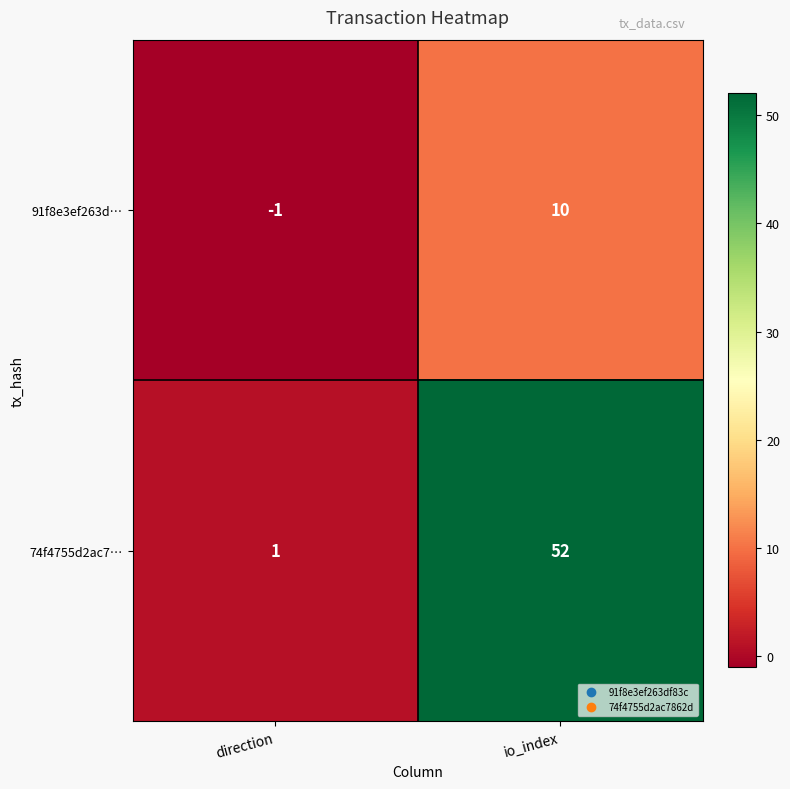

Rank the series by their average value, from highest to lowest.

74f4755d2ac7…, 91f8e3ef263d…